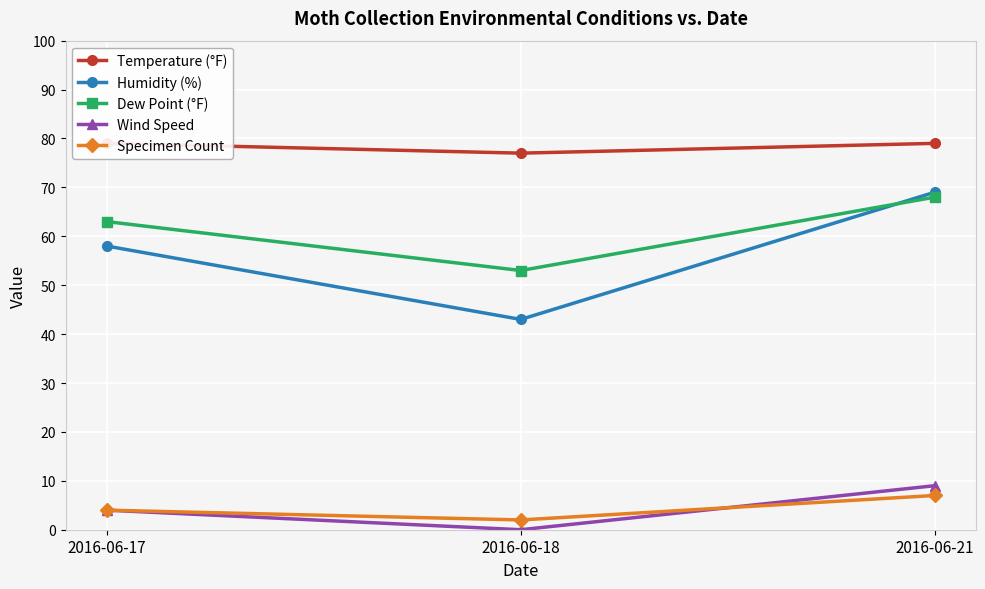

The Temperature (°F) series shows 134 at 2016-06-17. True or false?

False